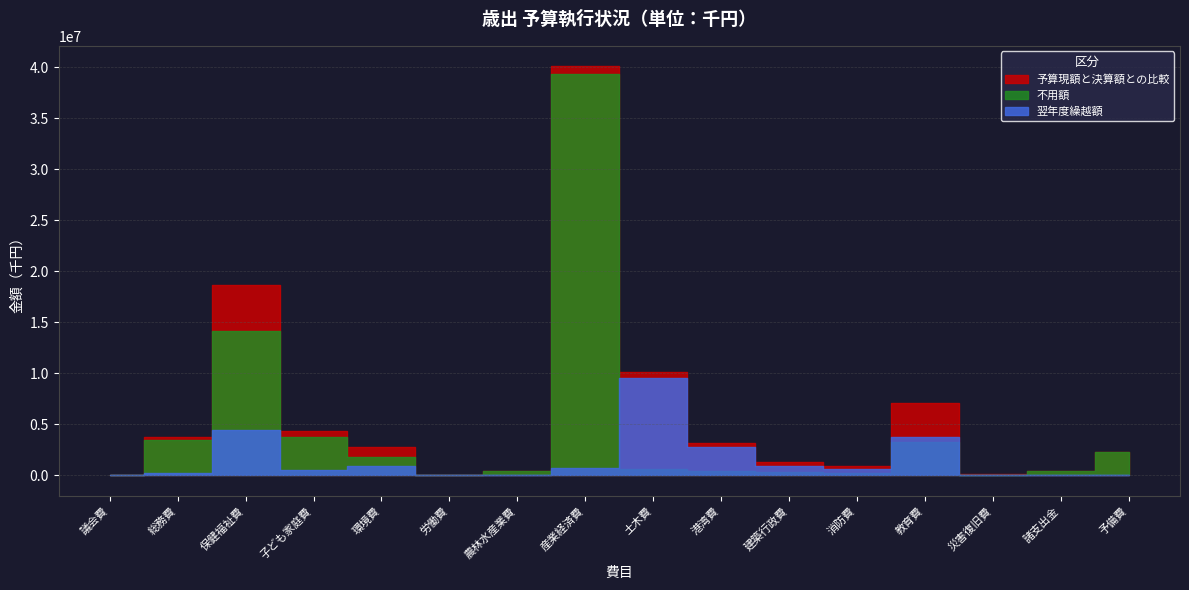

At which category is the sum across all series the highest?

産業経済費